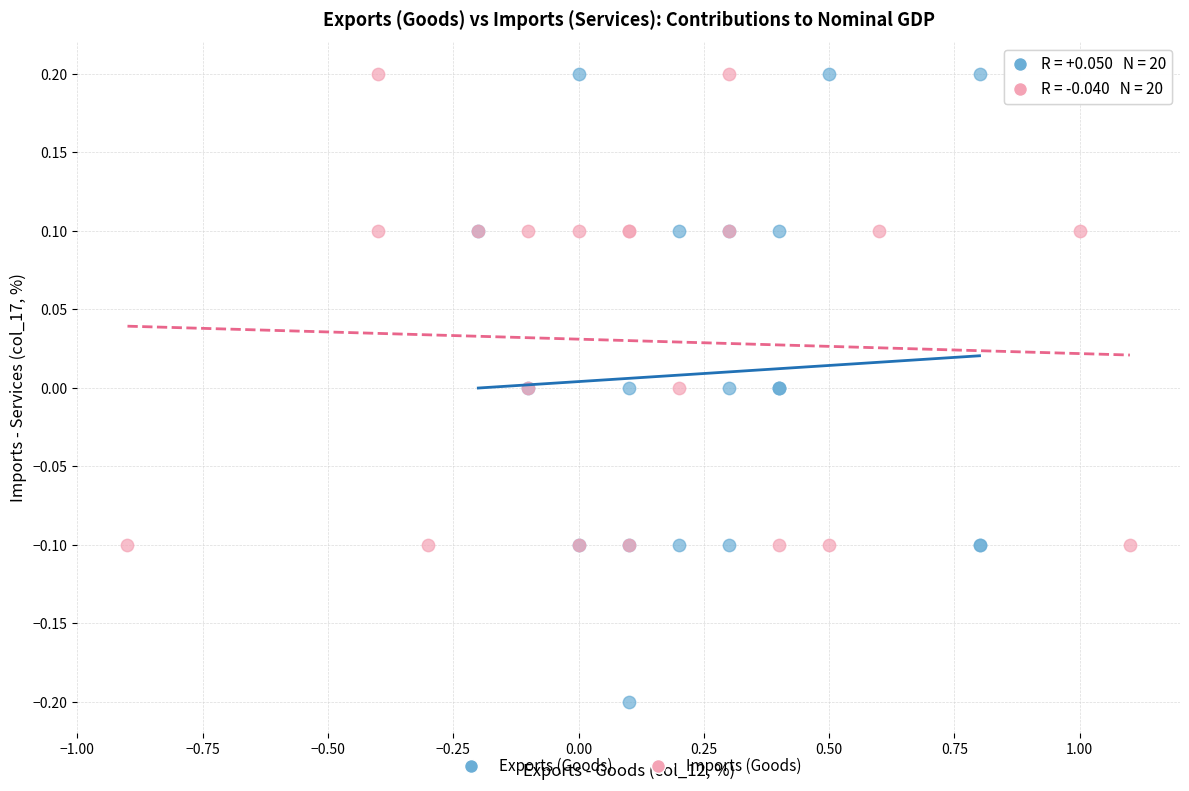

Which series contains the lowest Y value?

Exports (Goods)